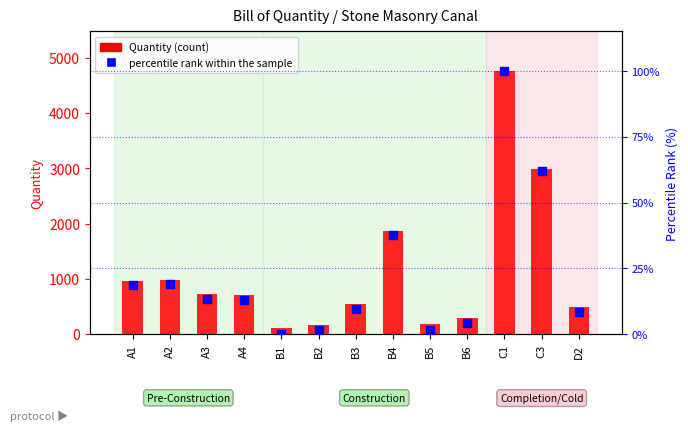

Which series contains the lowest Y value?

percentile rank within the sample